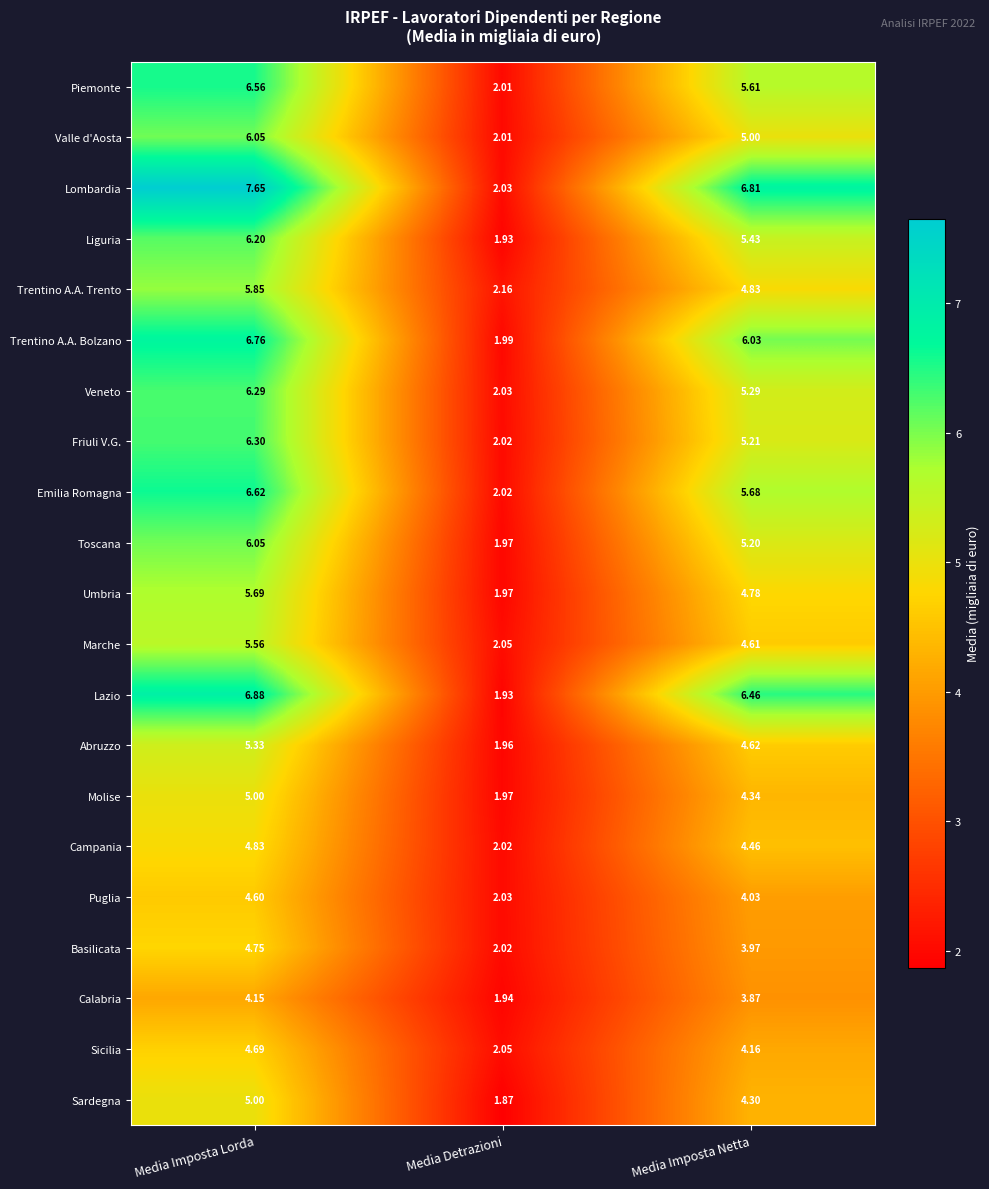

Which category has the lowest value in the Trentino A.A. Bolzano series?

Media Detrazioni